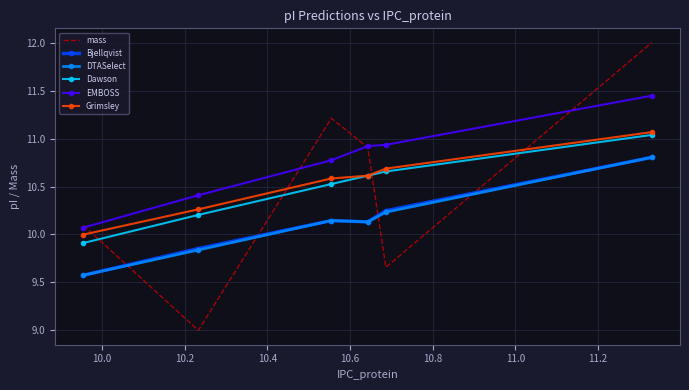

What is the lowest value of the Grimsley series?

10.0